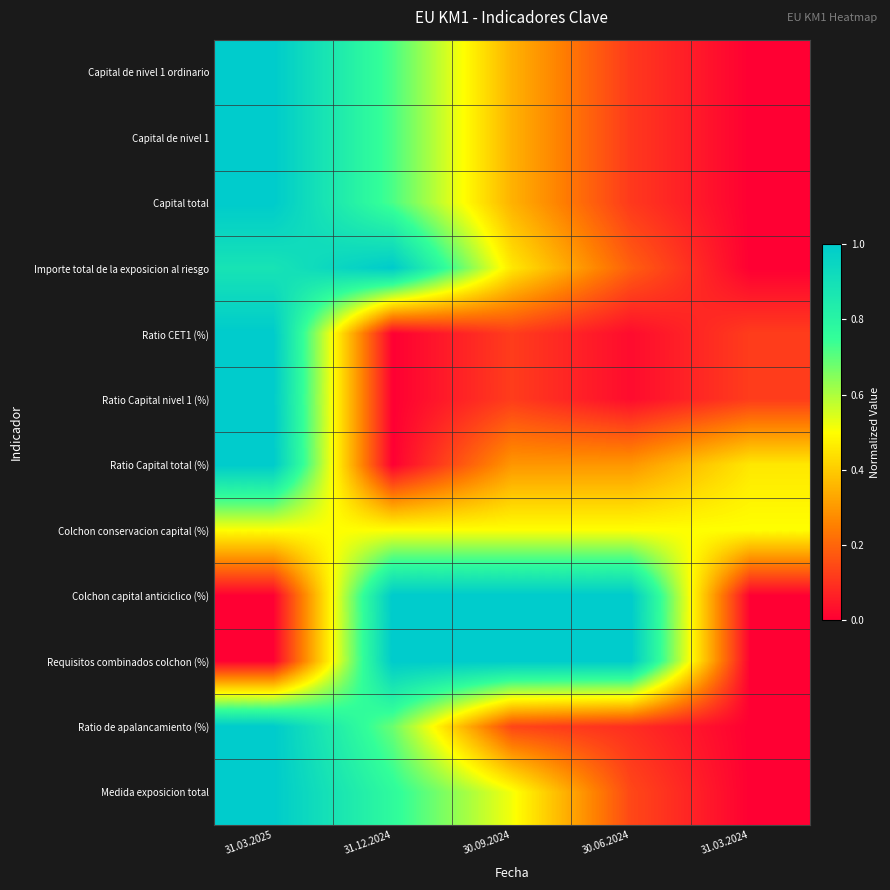

Which series has the widest spread of values?

Capital de nivel 1 ordinario